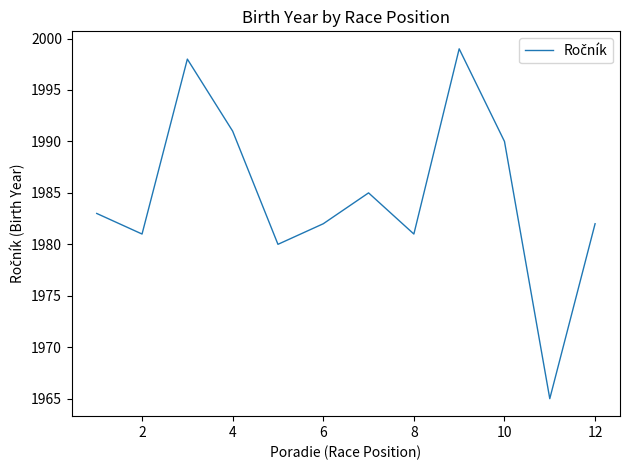

What is the minimum value shown in the chart?

1965